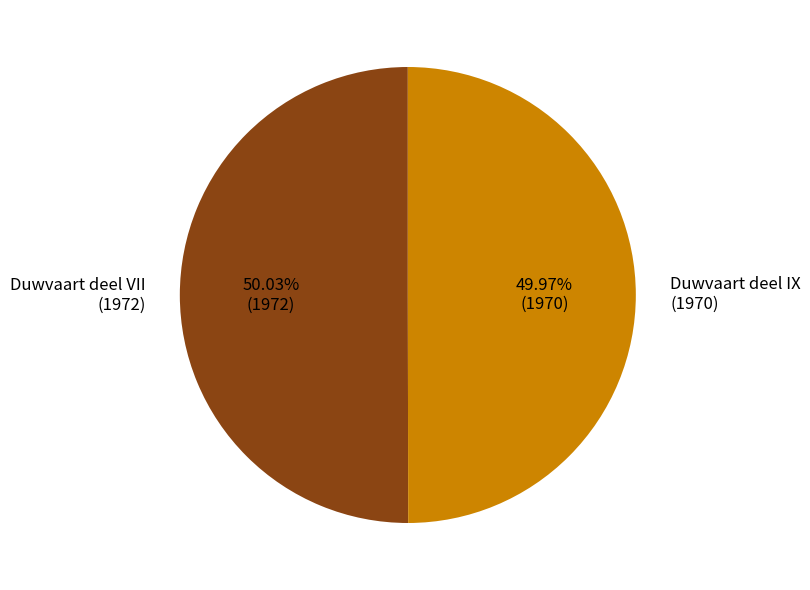

What is the ratio of the value at Duwvaart deel VII (1972) to the value at Duwvaart deel IX (1970)?

1.0